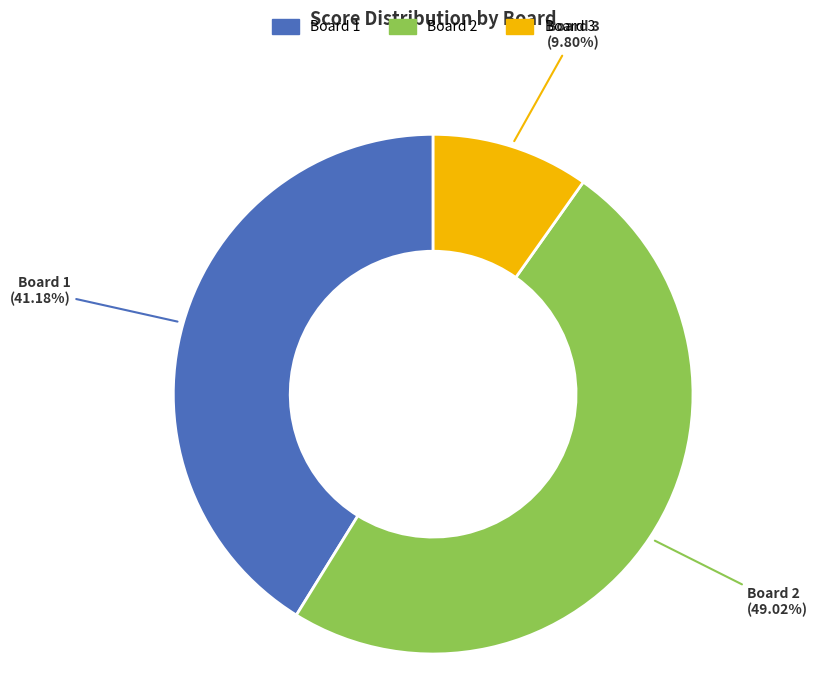

What is the ratio of the value at Board 2 to the value at Board 3?

5.0